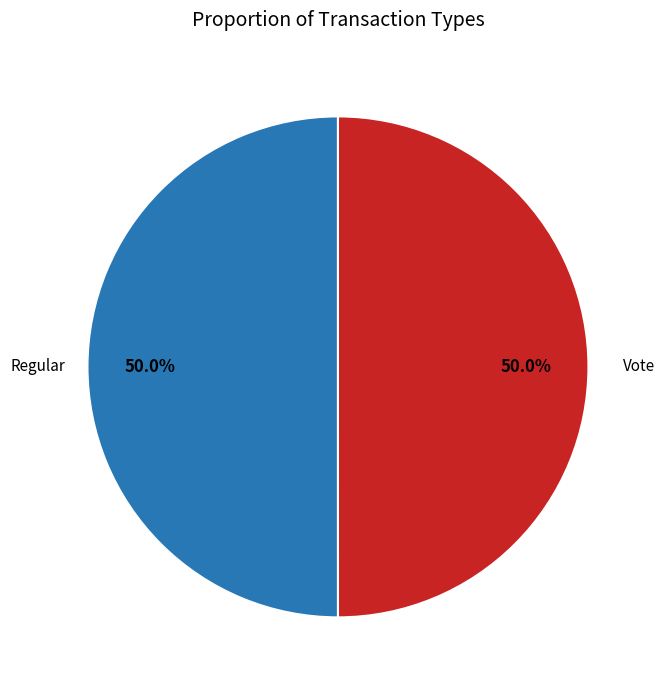

What is the ratio of the value at Vote to the value at Regular?

1.0